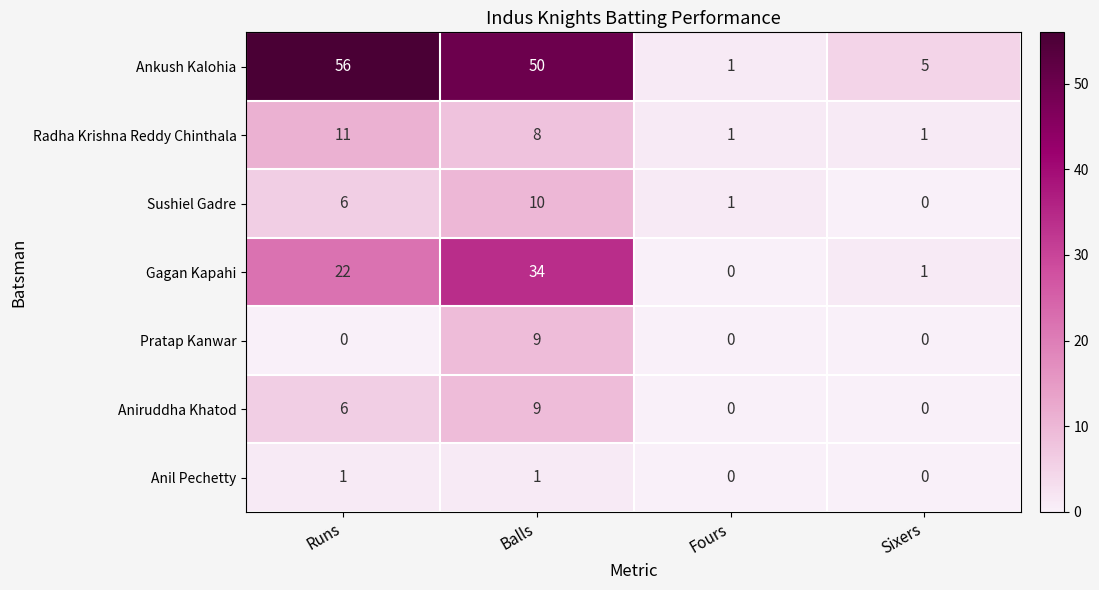

What is the difference between the Pratap Kanwar values at Runs and Balls?

9